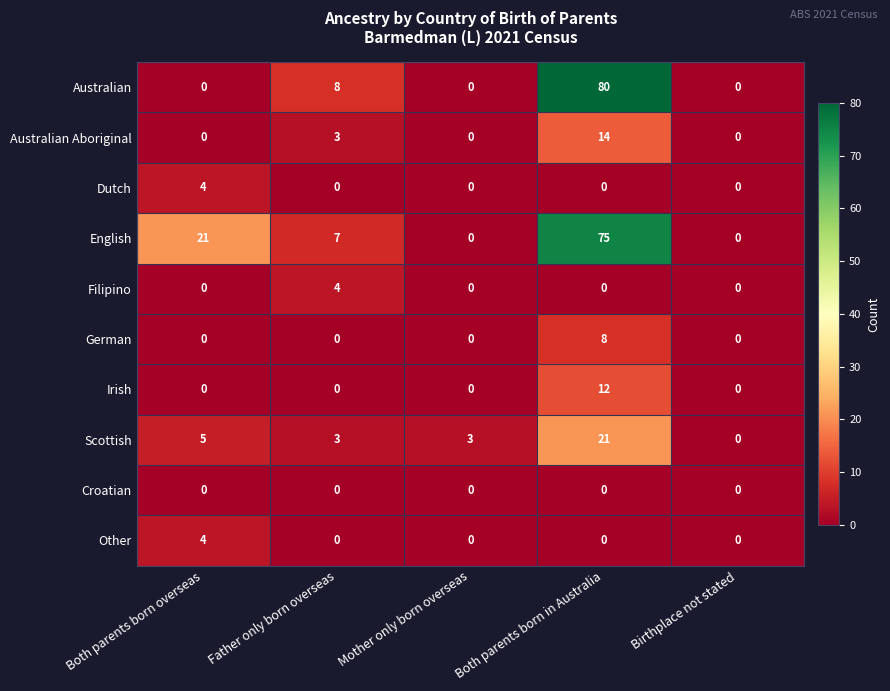

The value of Scottish at Mother only born overseas is 4. True or false?

False